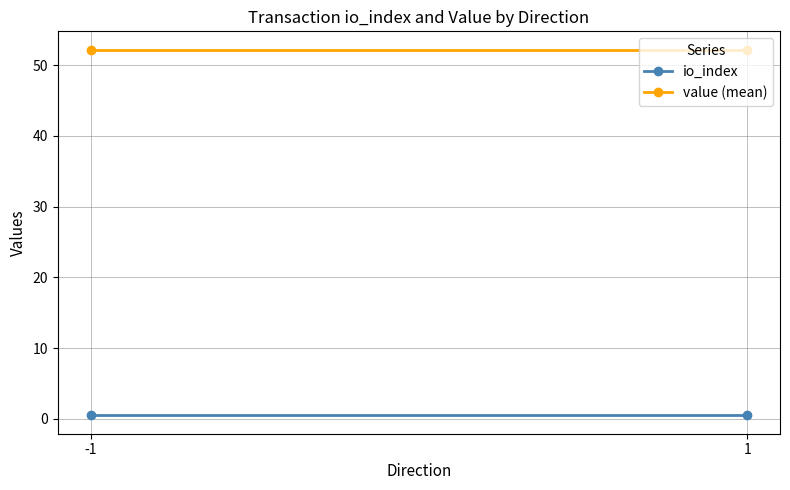

List the labels in order of io_index value, largest first.

-1, 1